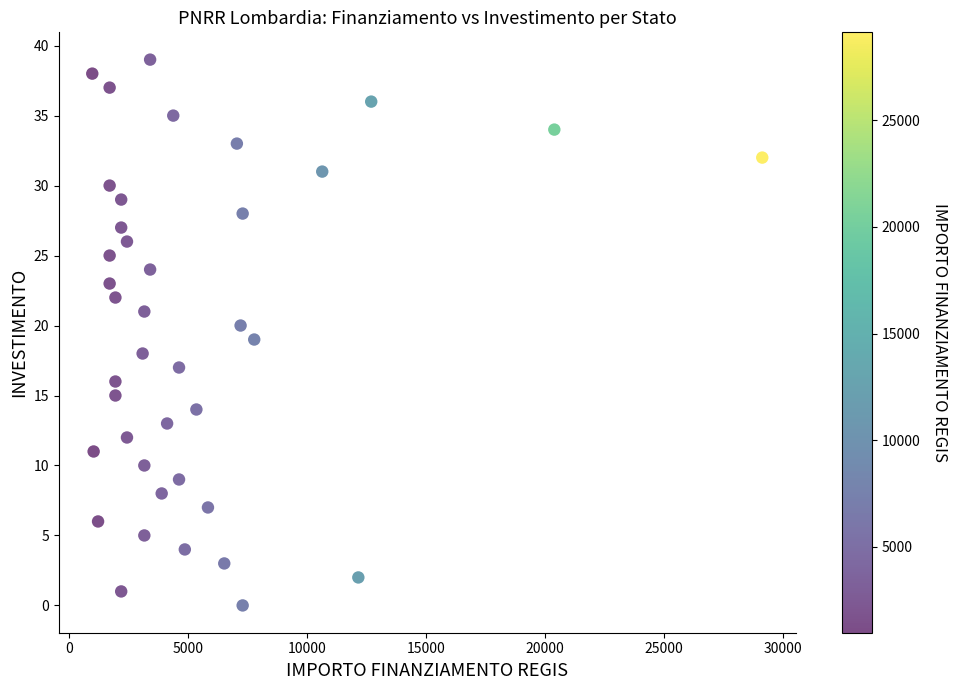

What is the range of X values (max minus min)?

28148